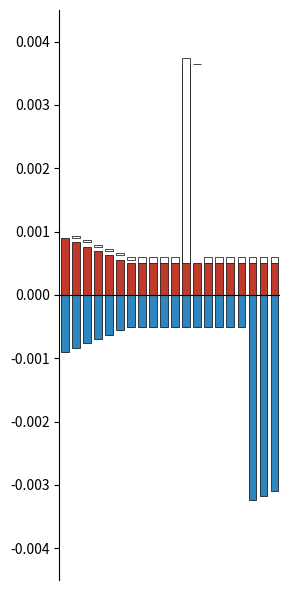

List the series in order of their overall mean, highest first.

Min, Base Min